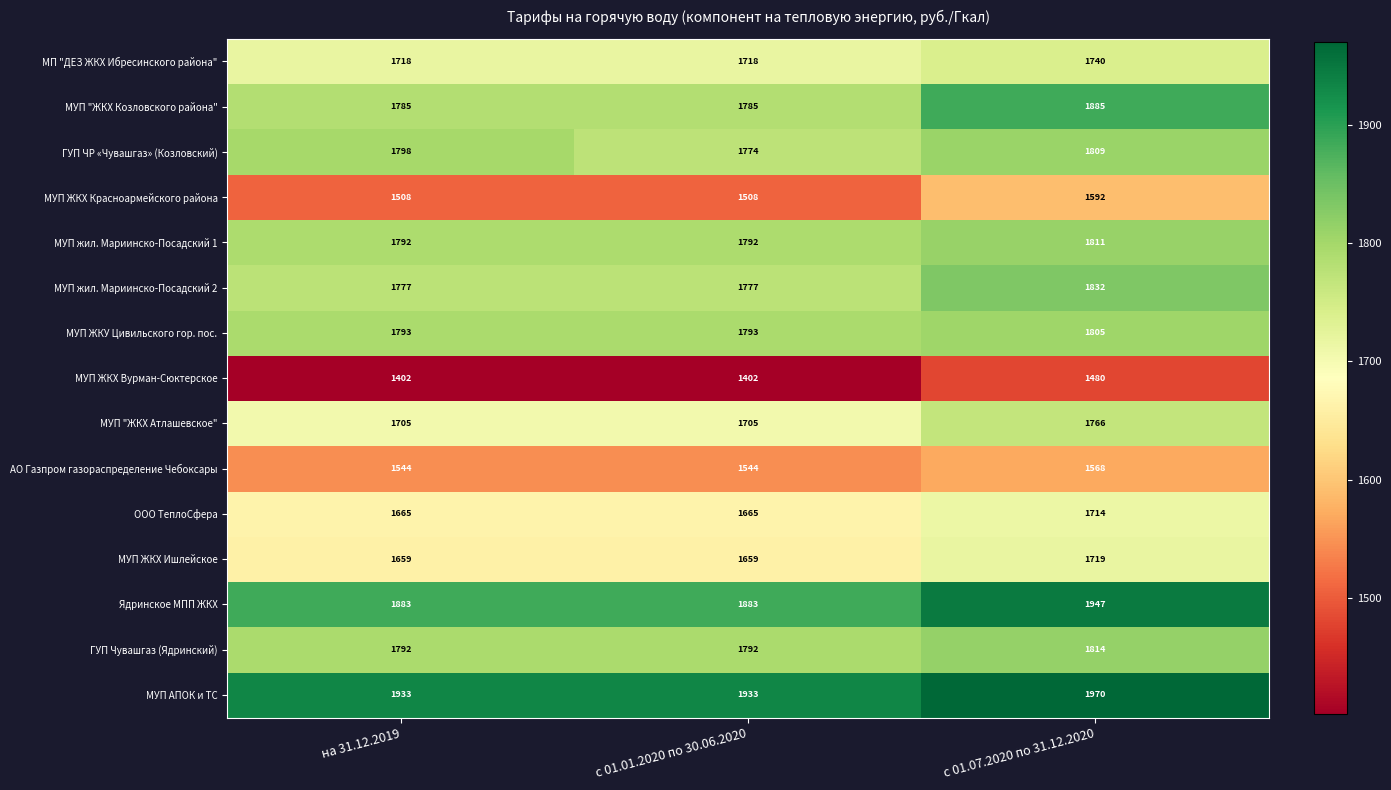

What is the difference between the highest and lowest values at с 01.07.2020 по 31.12.2020?

490